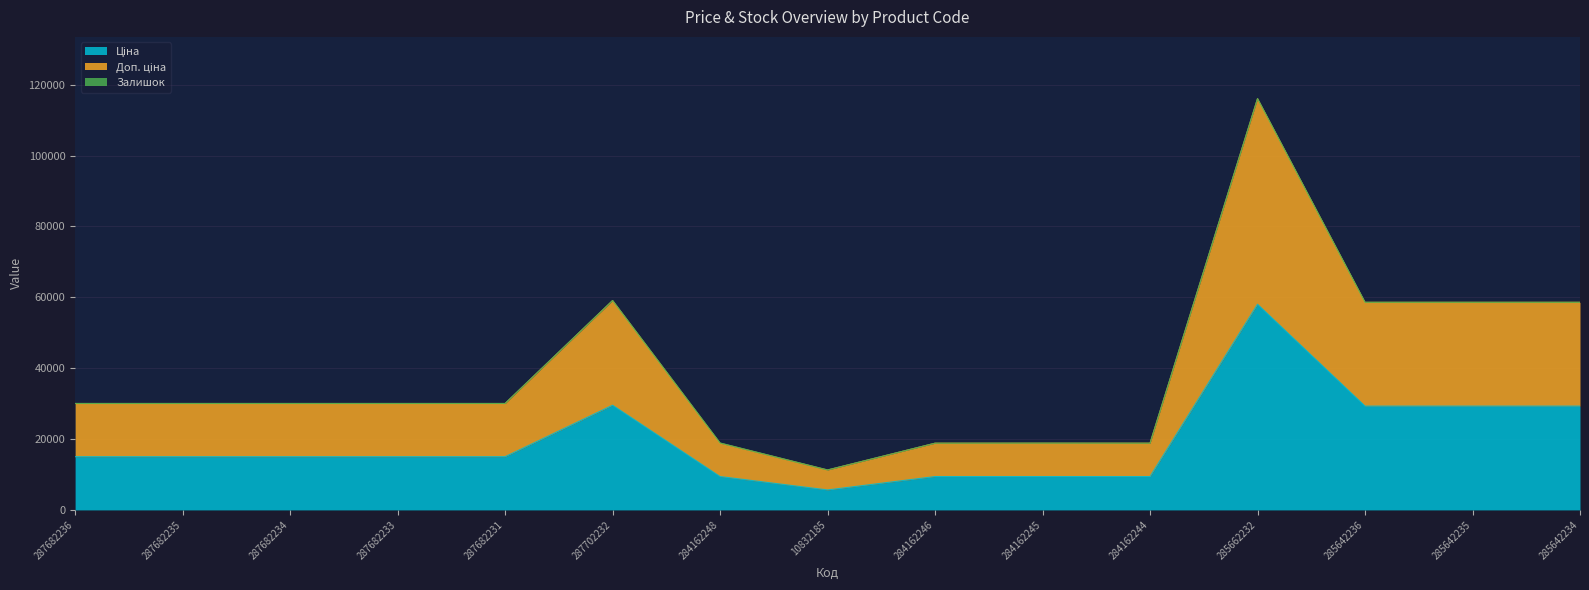

Does the chart display data point markers on the line(s)?

No